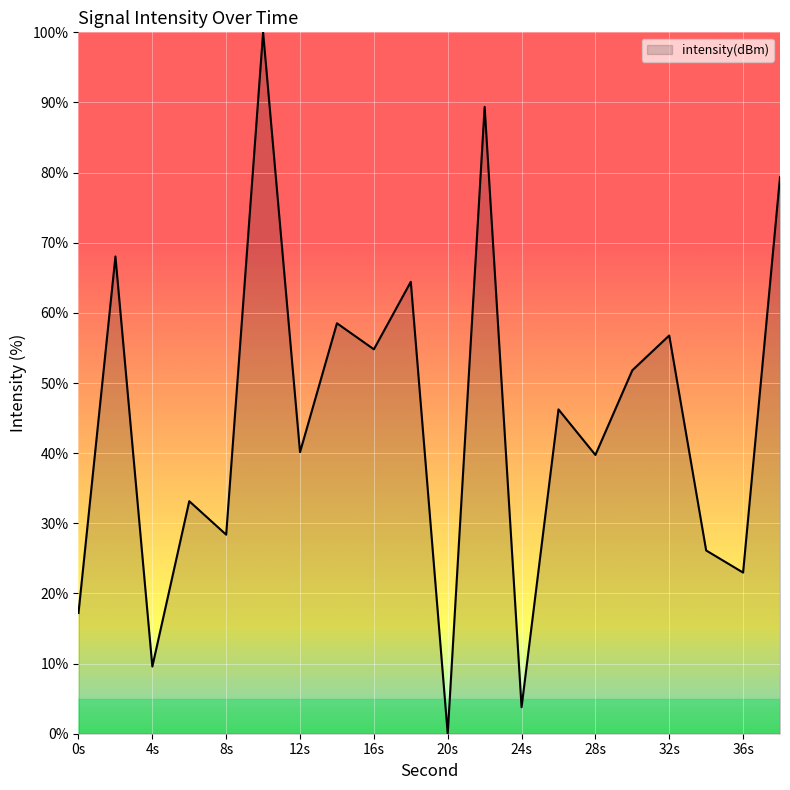

What is the difference between the maximum and minimum values?

100.0